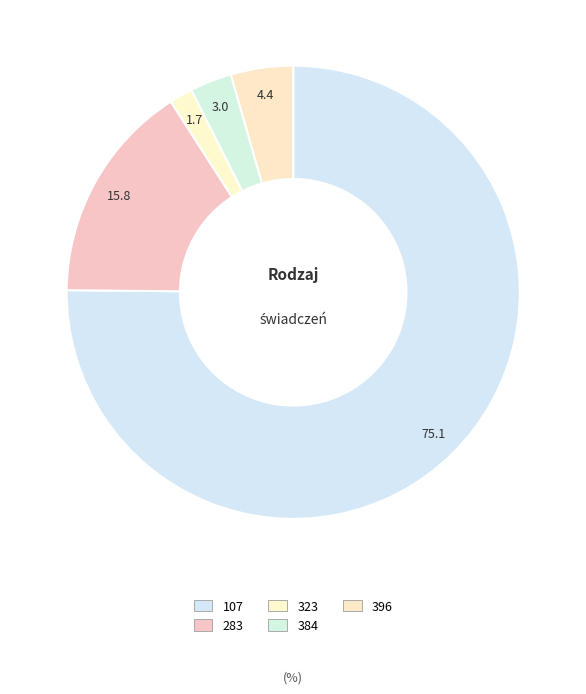

True or false: 384 accounts for 3% of the total.

True